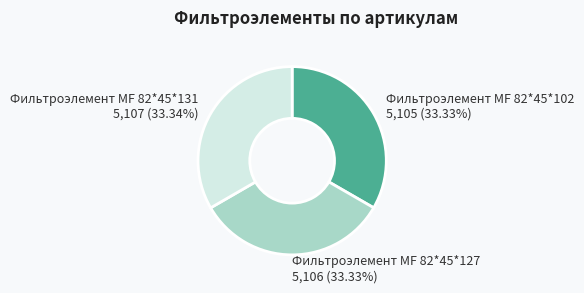

True or false: Фильтроэлемент МF 82*45*127 accounts for 33% of the total.

True